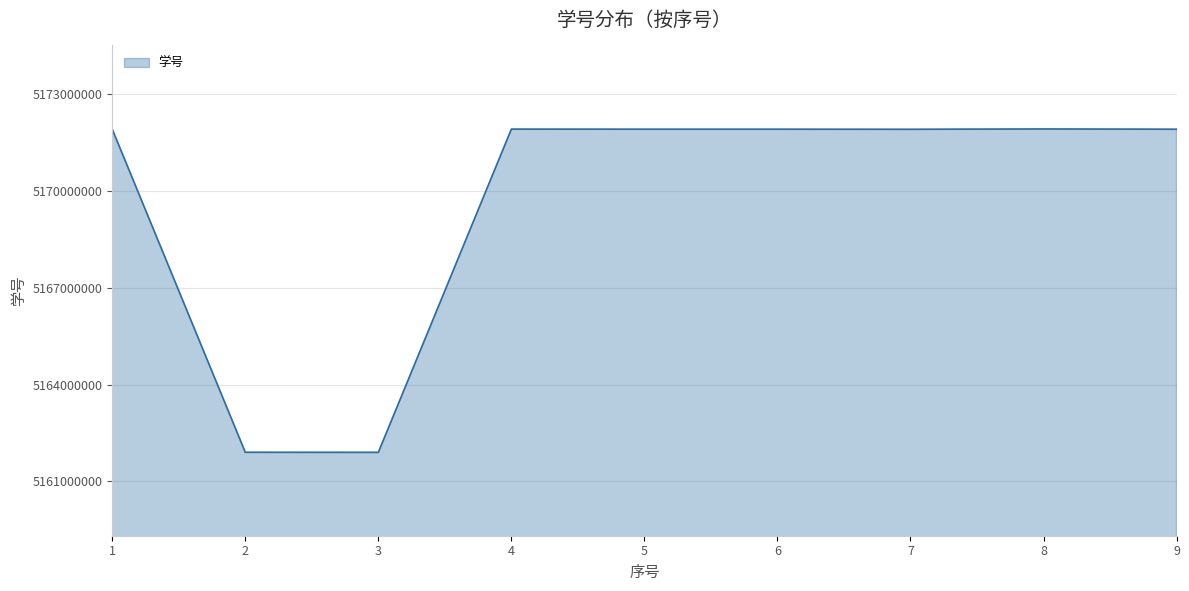

Approximately how many times larger is the value at 8 compared to 9?

1.0